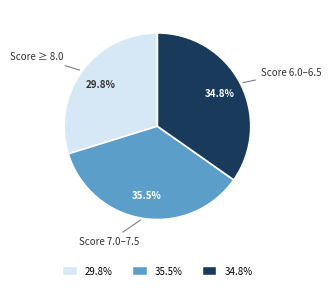

Is there any slice that represents more than half of the pie?

No